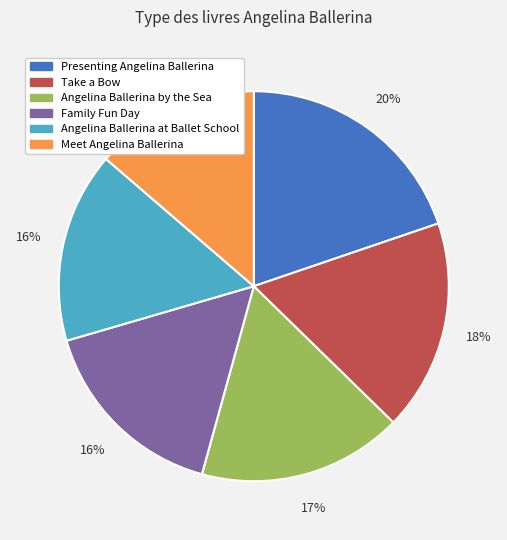

The Angelina Ballerina by the Sea slice represents 17% of the pie. True or false?

True